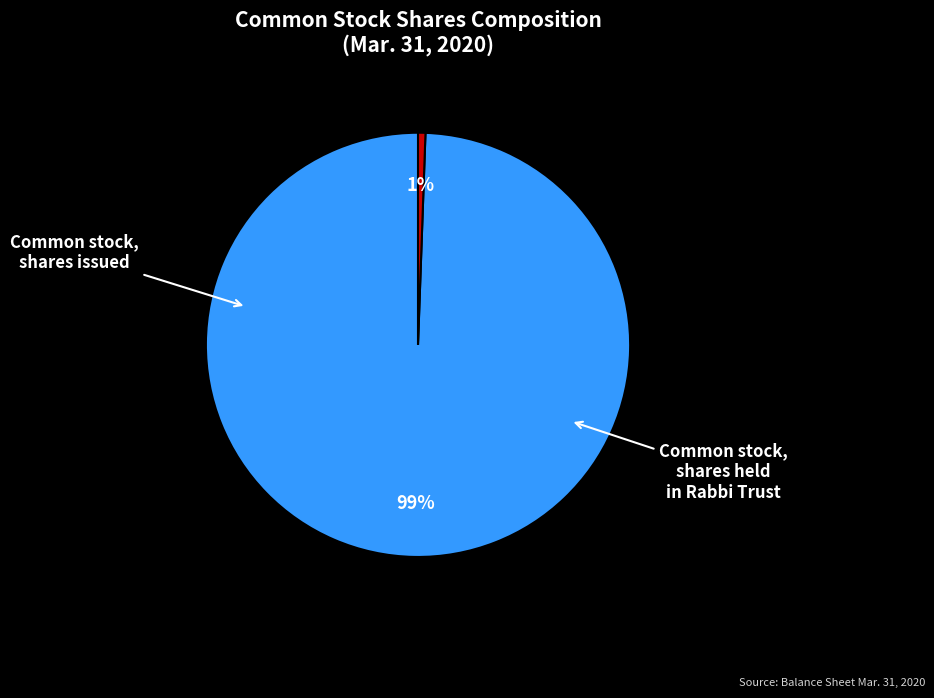

Does any single category account for the majority?

Yes